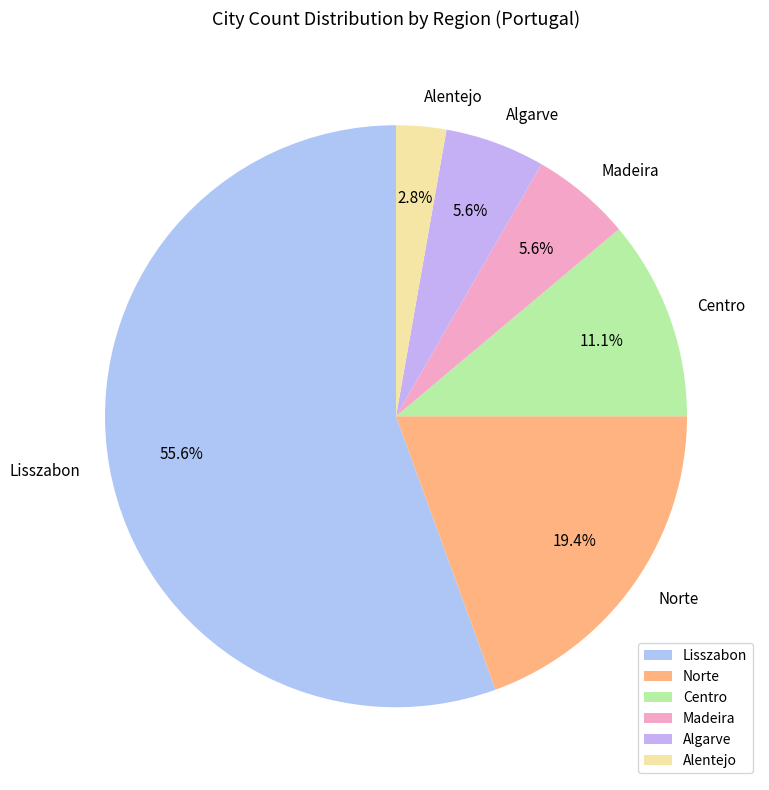

What percentage is the Norte slice, to the nearest percent?

19%